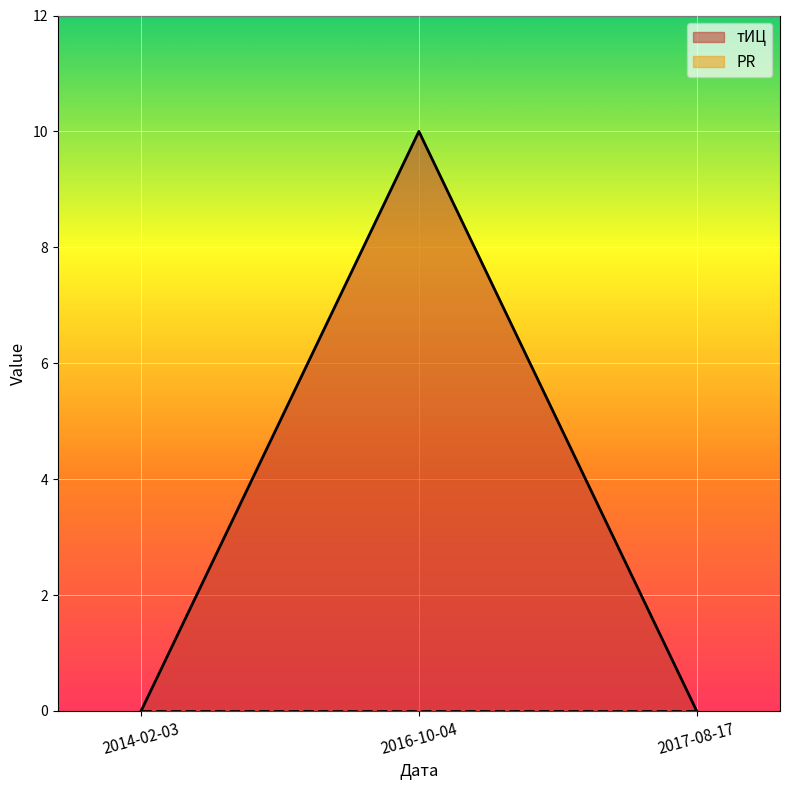

True or false: the data shows 4 at 2014-02-03.

False